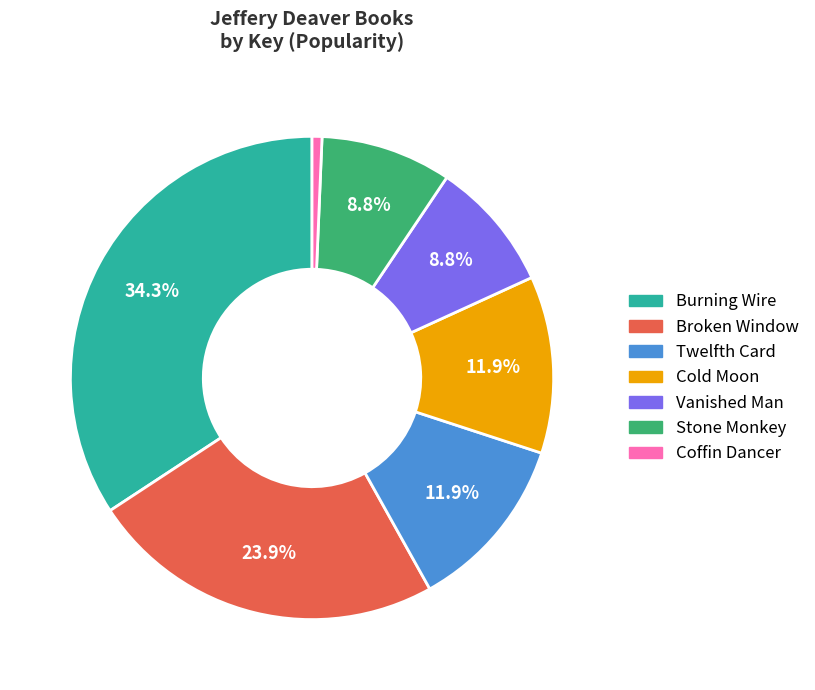

True or false: Broken Window accounts for 17% of the total.

False